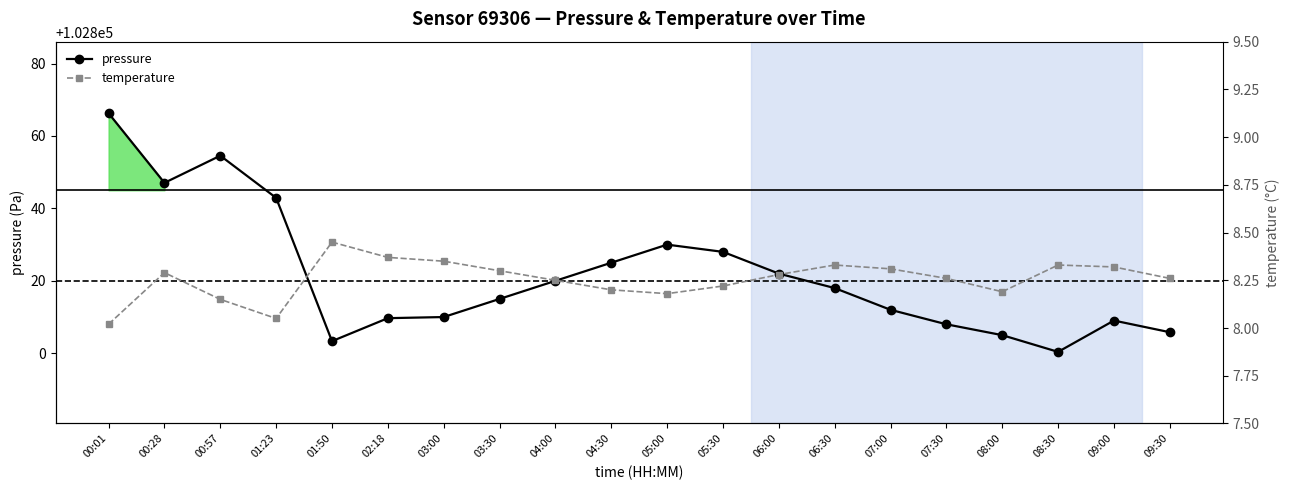

What are all the series names shown in the legend?

pressure, temperature